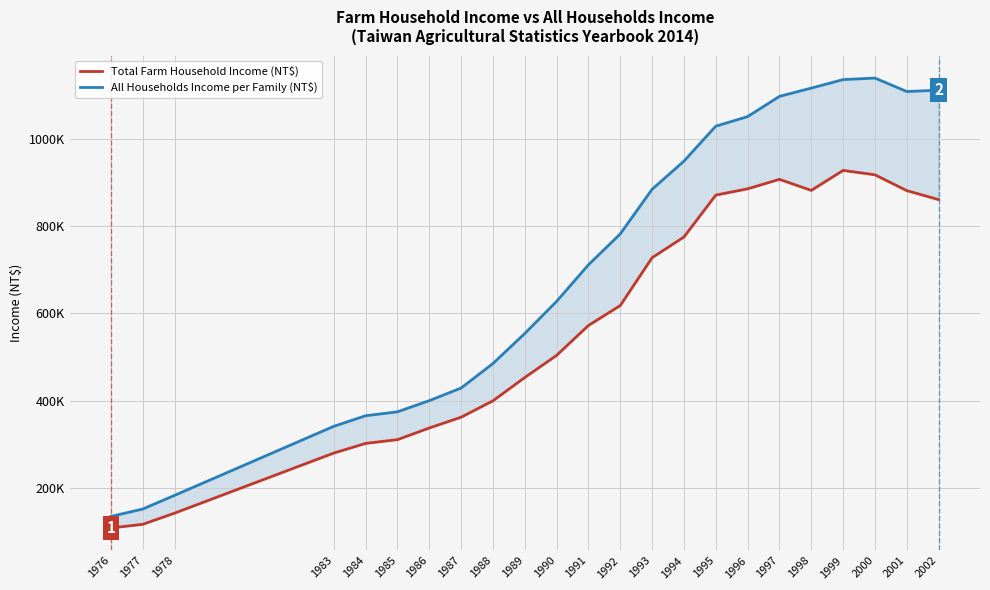

True or false: All Households Income per Family (NT$) and Total Farm Household Income (NT$) cross at least once.

False